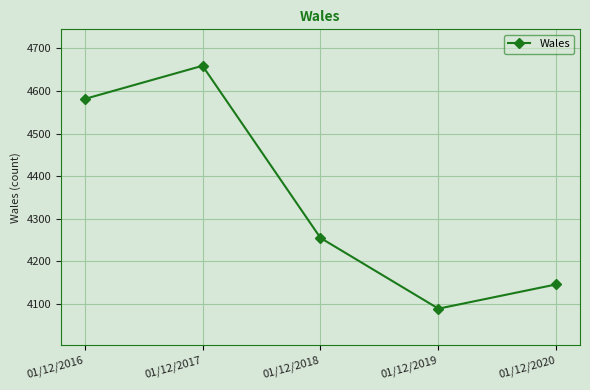

List the labels in order of value, largest first.

01/12/2017, 01/12/2016, 01/12/2018, 01/12/2020, 01/12/2019